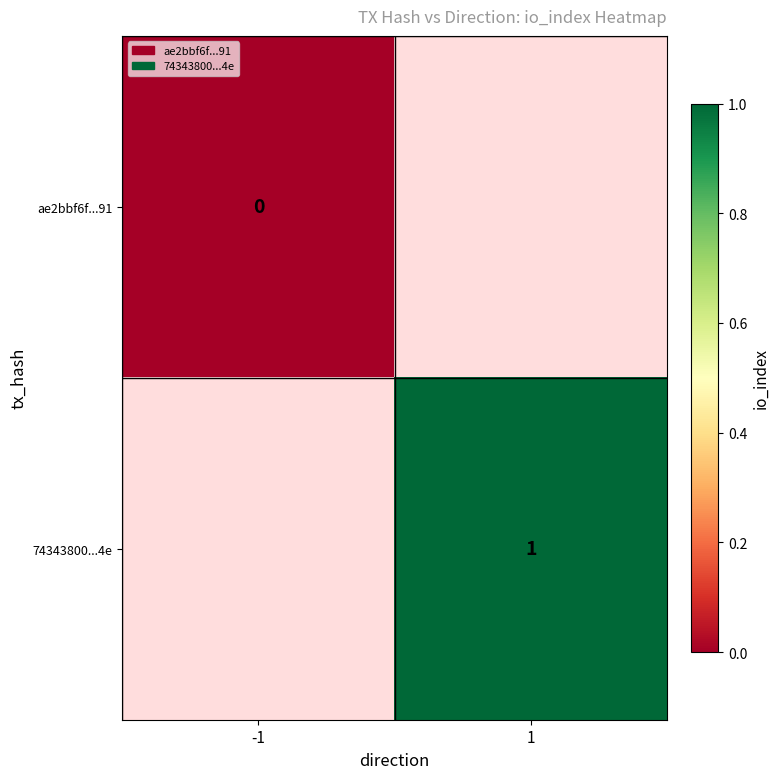

Is it true that 74343800...4e equals 1 at 1?

True